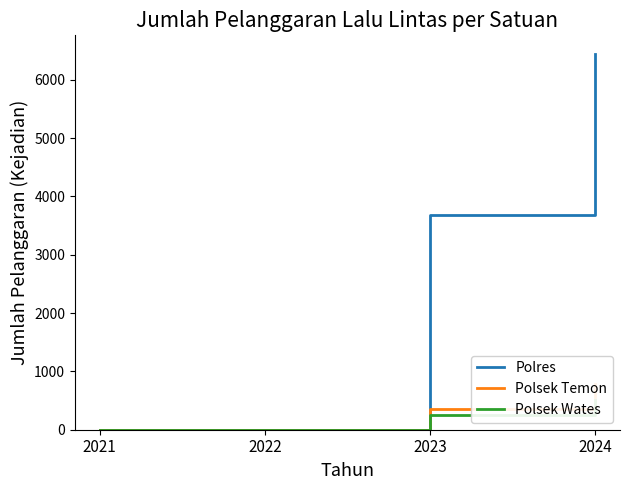

List the labels in order of Polres value, smallest first.

2021, 2022, 2023, 2024